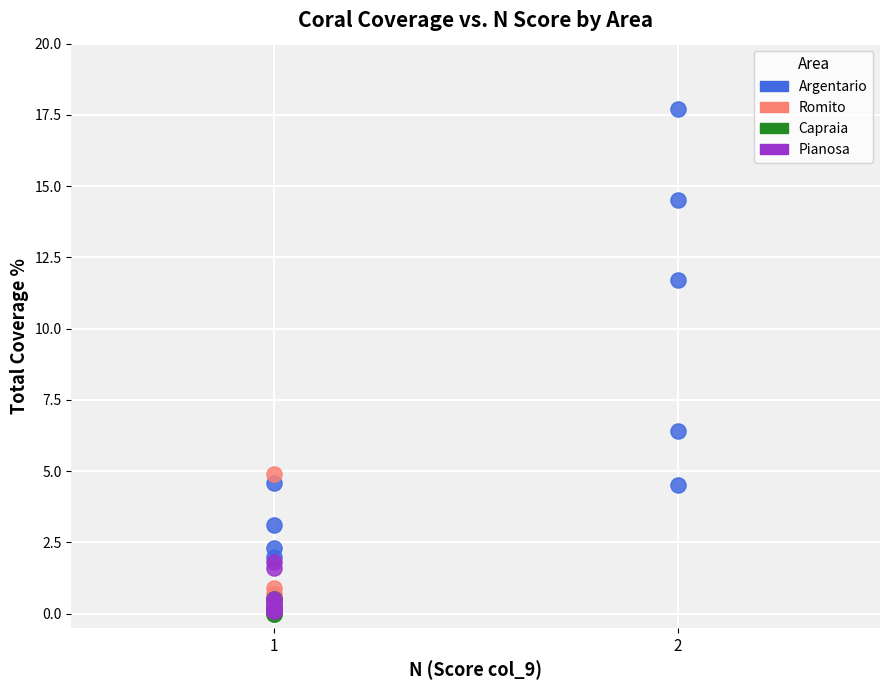

Which series has the widest spread of Y values?

Argentario